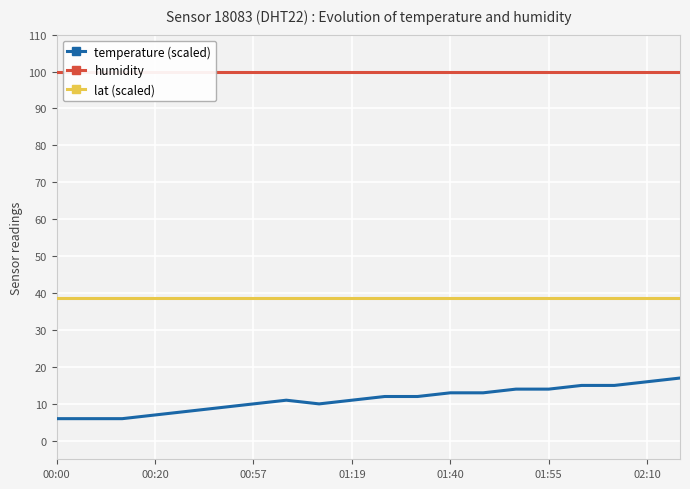

At 16, list the series in order from largest to smallest.

humidity, lat (scaled), temperature (scaled)